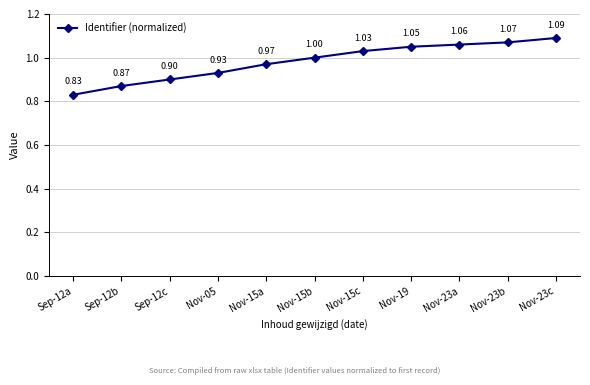

What is the label of the 2nd point from the left?

Sep-12b